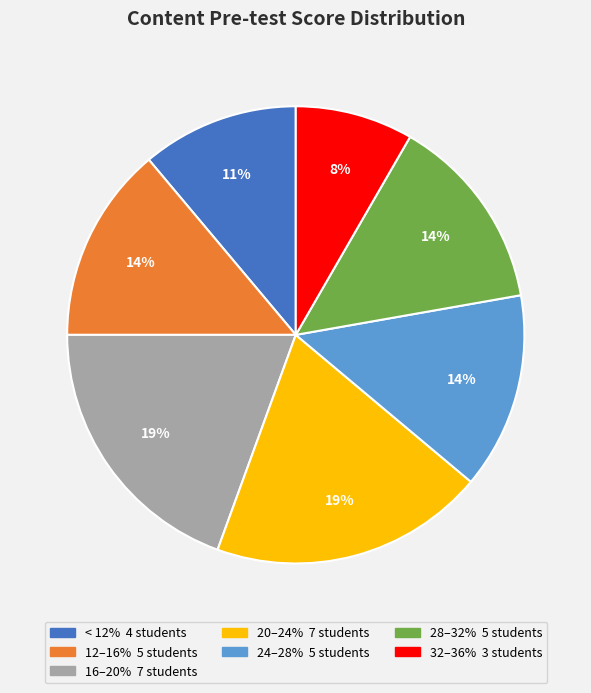

Does any single category account for the majority?

No